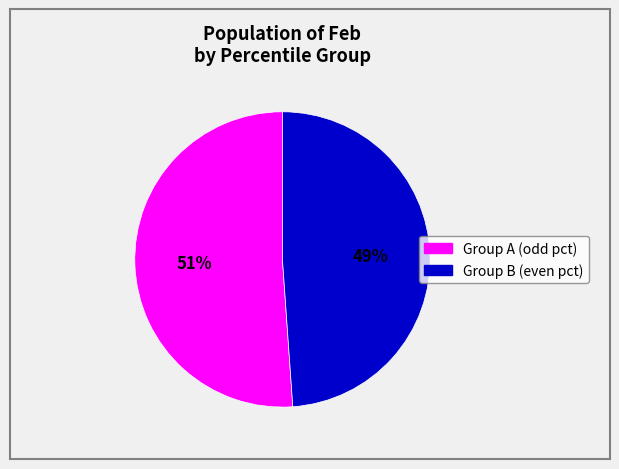

To the nearest percent, what is the average slice percentage?

50%